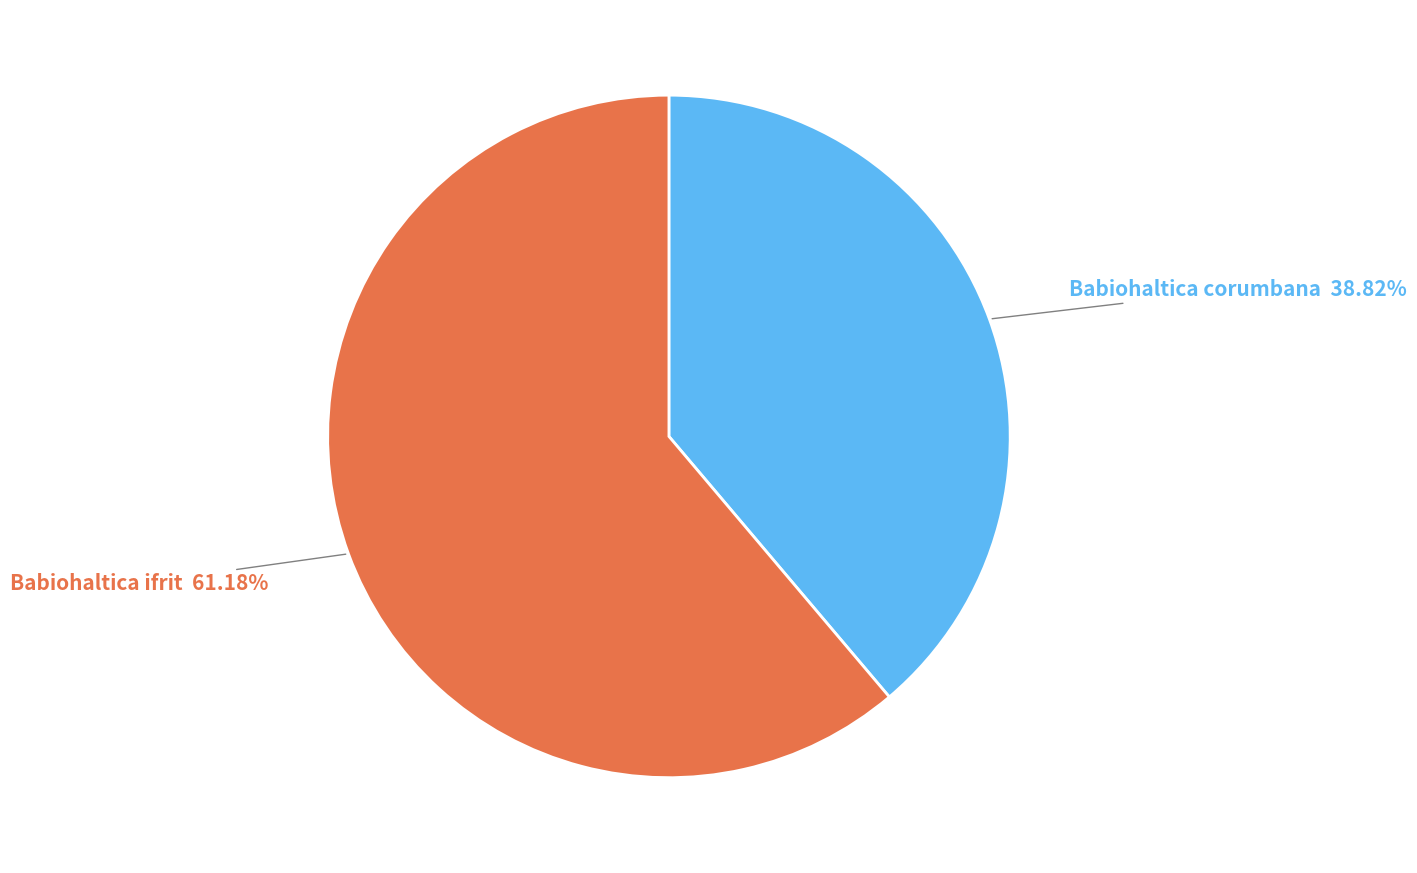

How many segments does this pie chart have?

2